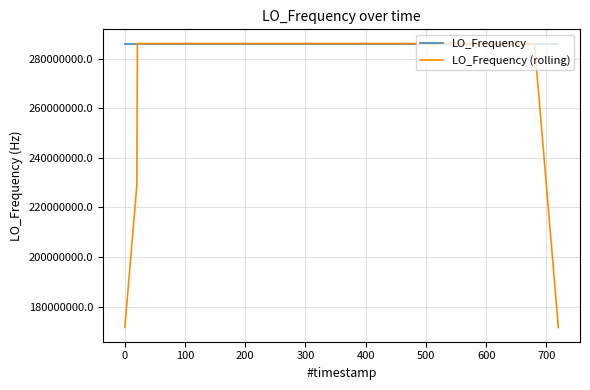

Which series has the largest range (max minus min)?

LO_Frequency (rolling)